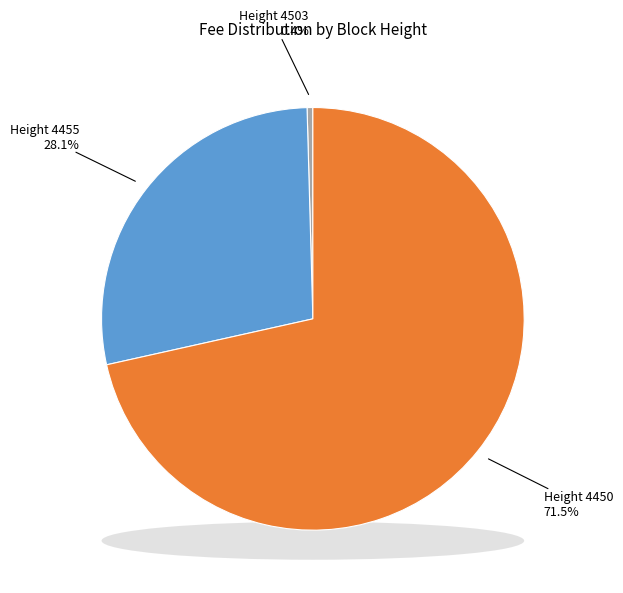

What is the change in value from 4503 to 4455?

+4.6